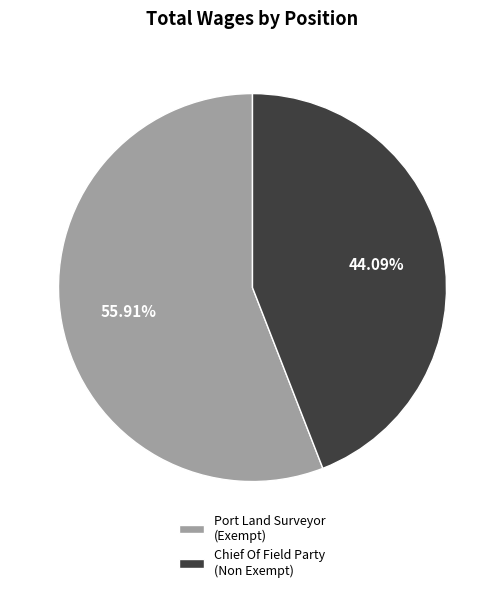

Rank the categories by value from lowest to highest.

Chief Of Field Party (Non Exempt), Port Land Surveyor (Exempt)